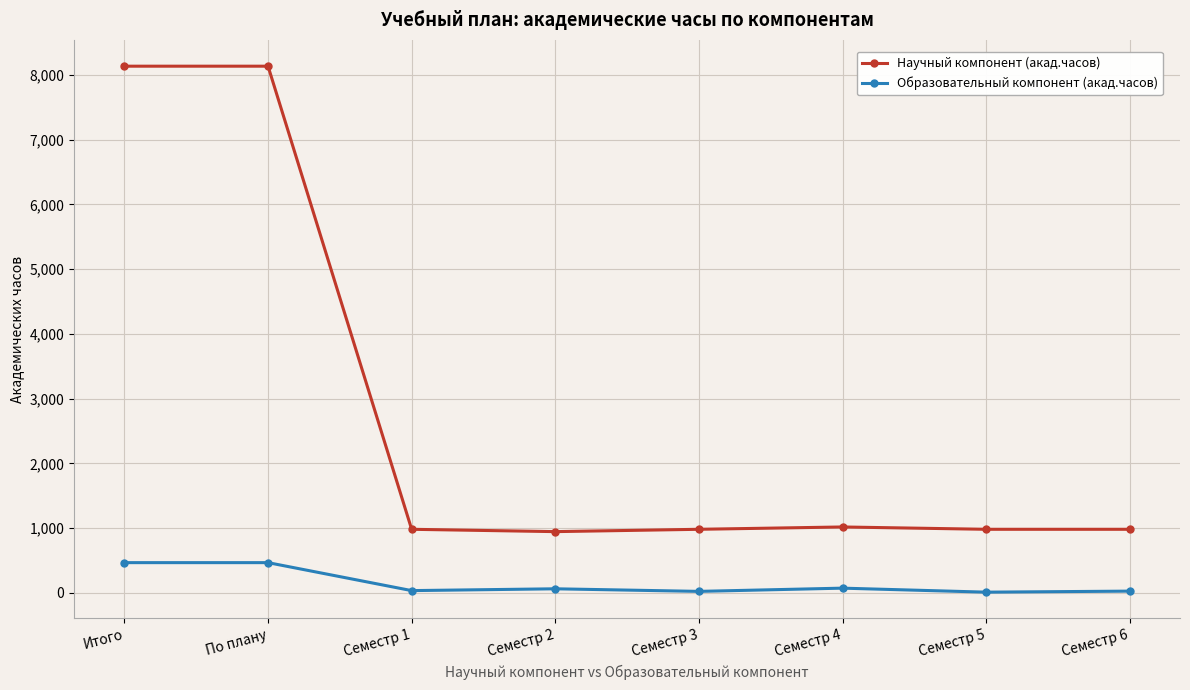

What is the highest value of the Научный компонент (акад.часов) series?

8136